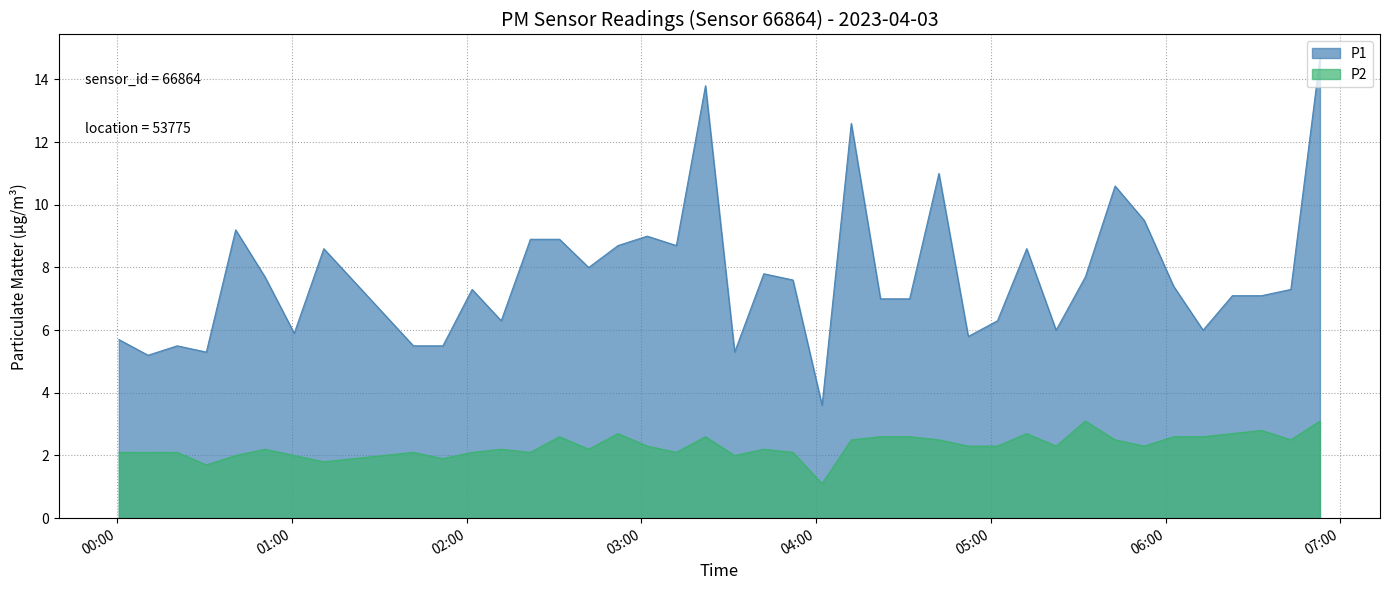

Which series has the largest total across all categories?

P1